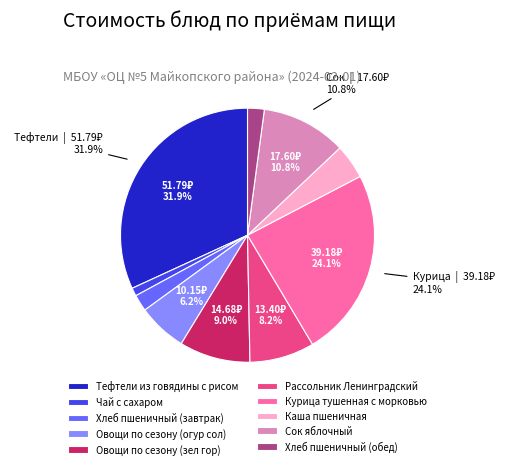

How many slices are in this pie chart?

10